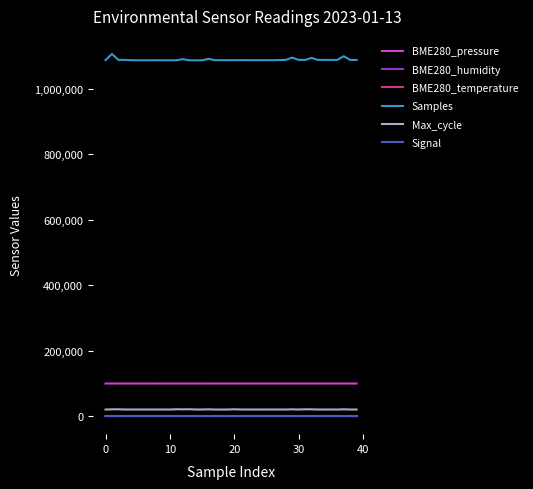

What is the greatest value displayed?

1106606.0